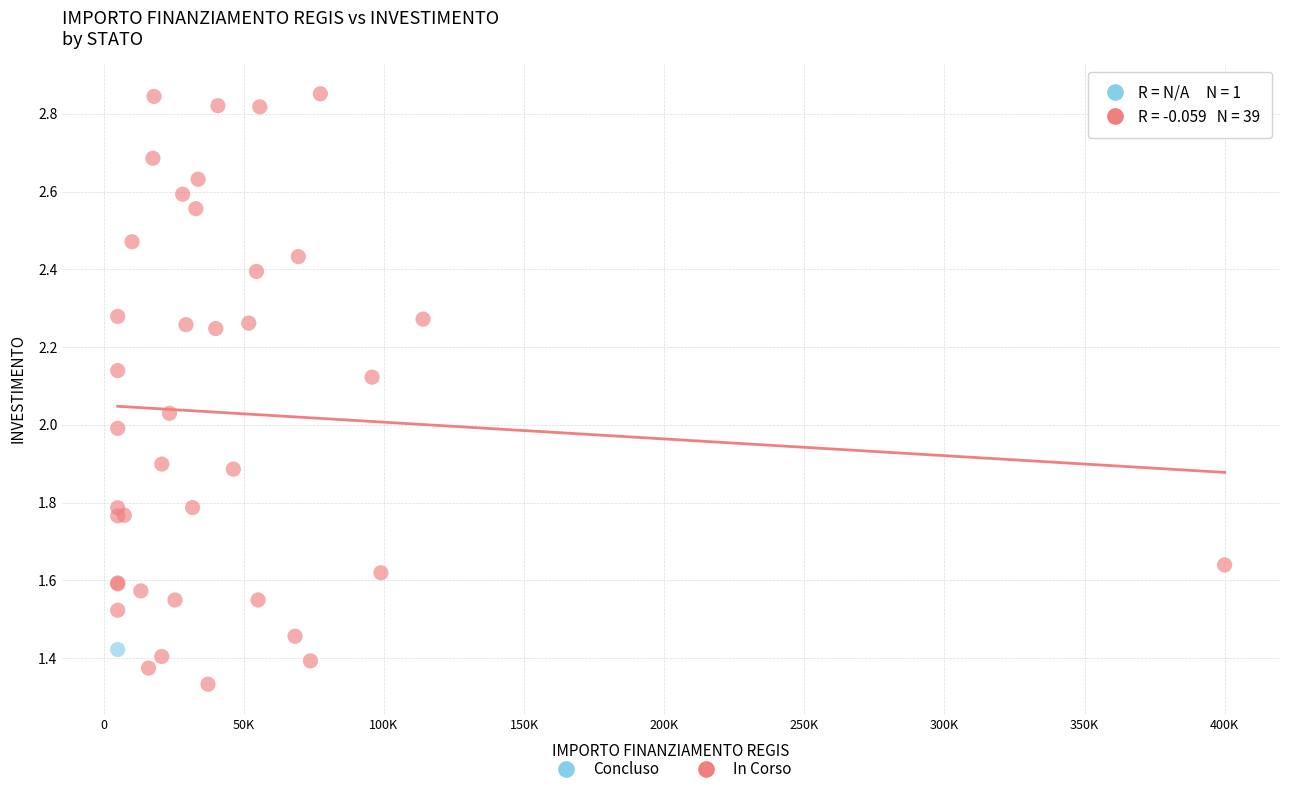

What are all the series names shown in the legend?

Concluso, In Corso